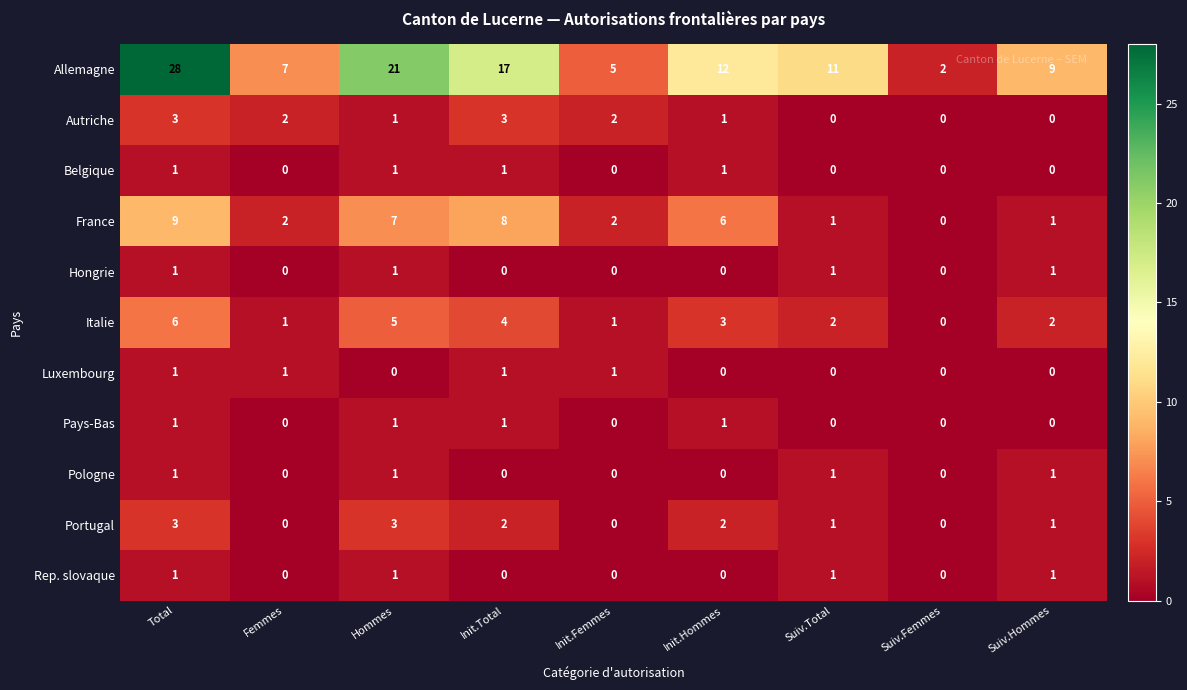

What is the difference between the Portugal values at Hommes and Suiv.Femmes?

3